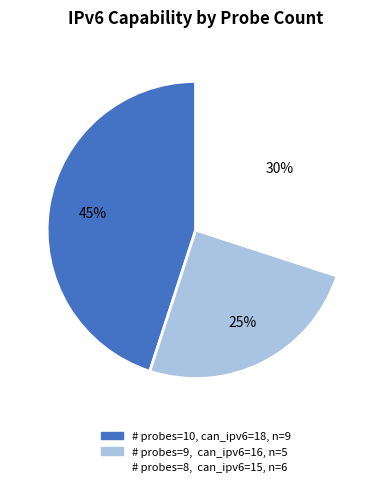

To the nearest percent, what is the difference between the largest and smallest slice percentages?

20%